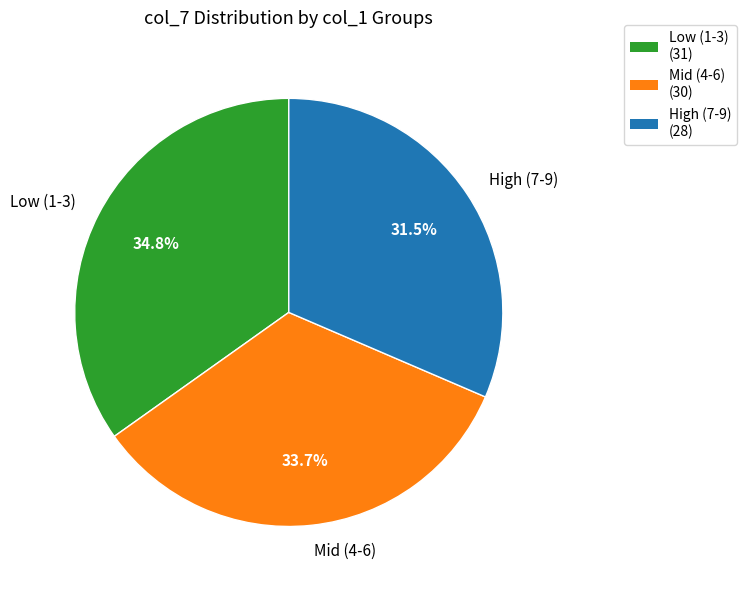

Does any single category account for the majority?

No